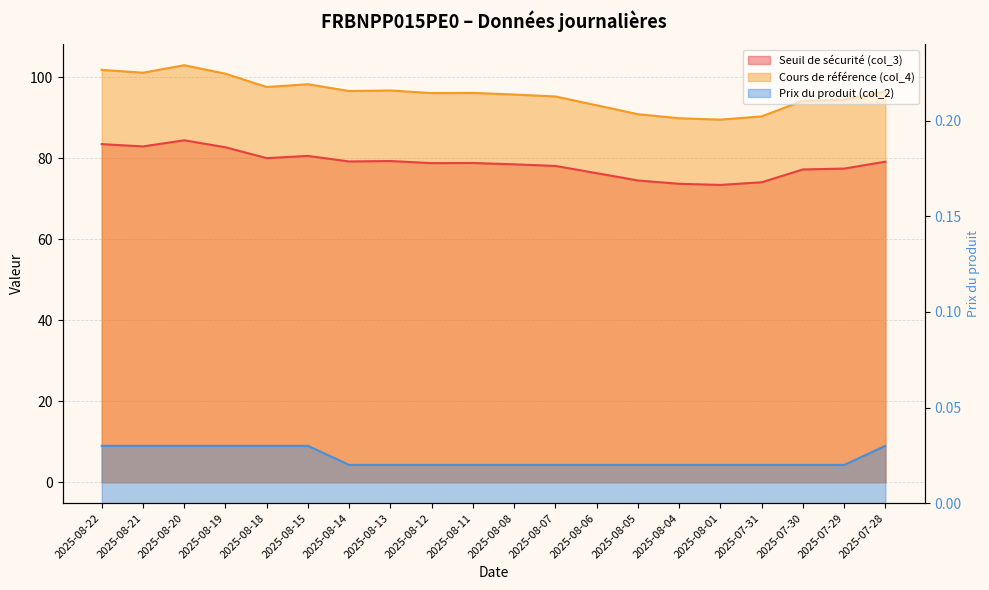

True or false: Cours de référence (col_4) has more than 0 points higher than both neighbors.

True